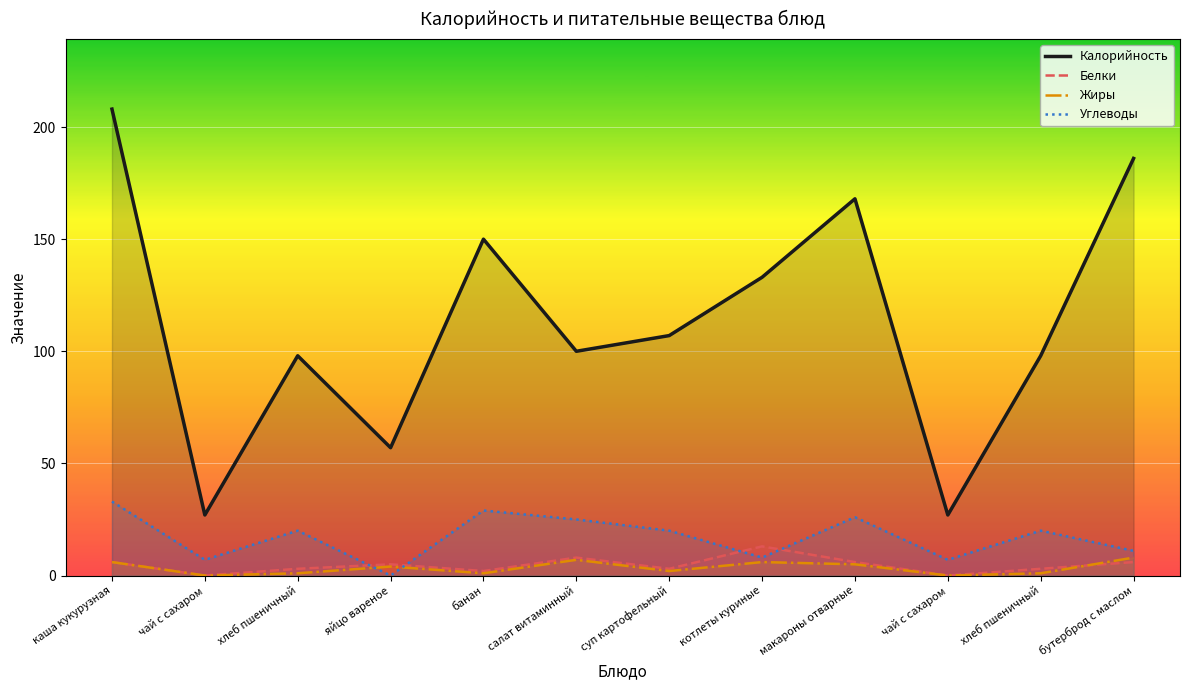

Where do Углеводы and Белки first cross each other?

хлеб пшеничный and яйцо вареное